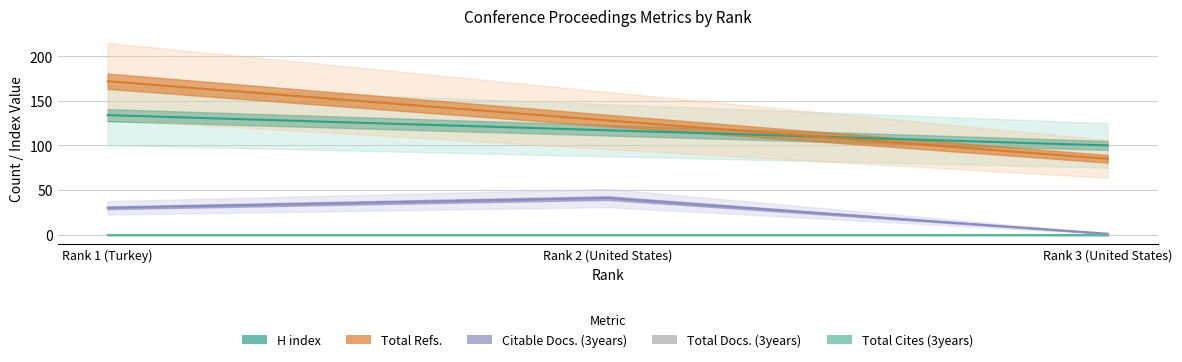

List the series in order of their peak value, highest first.

Total Refs., H index, Citable Docs. (3years), Total Docs. (3years), Total Cites (3years)